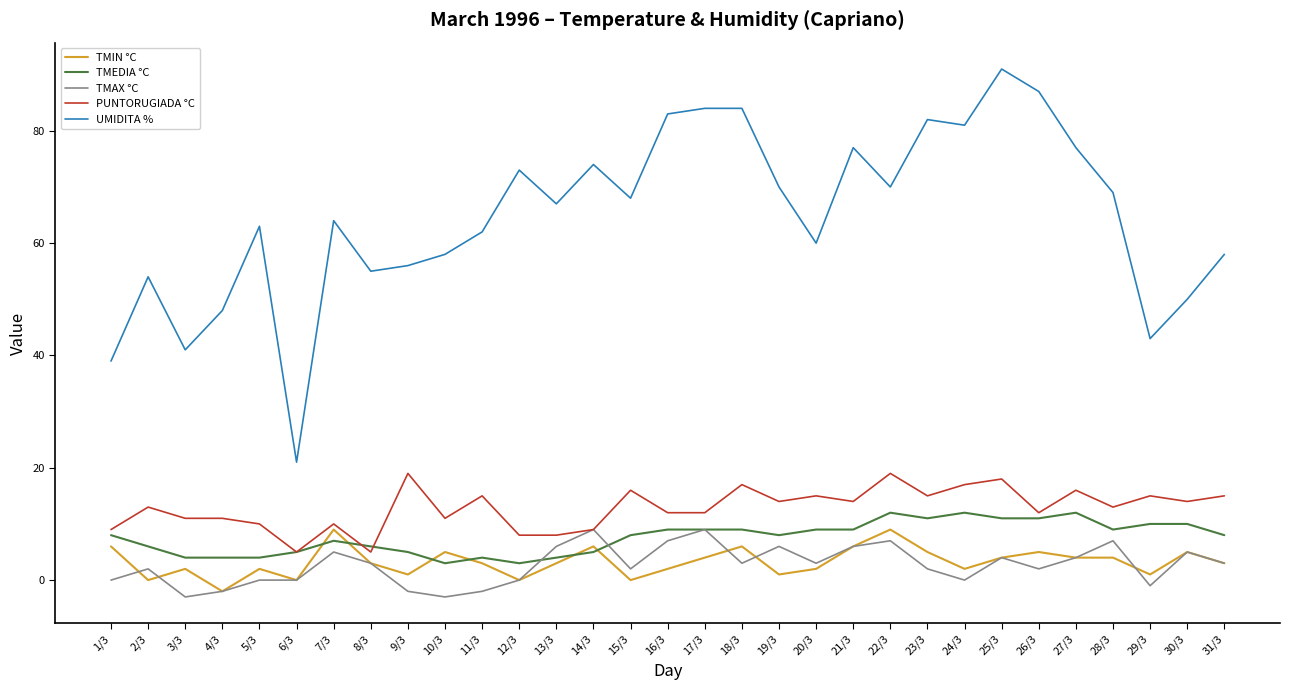

True or false: TMIN °C and UMIDITA % intersect in this chart.

False